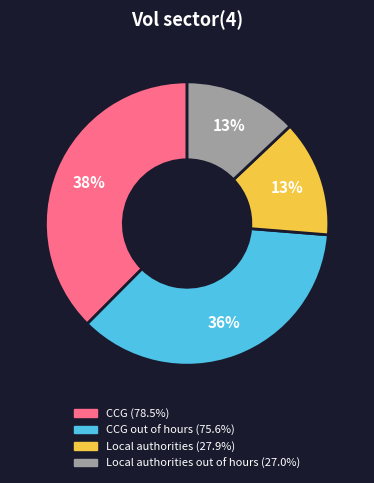

Is there a majority slice in this chart?

No